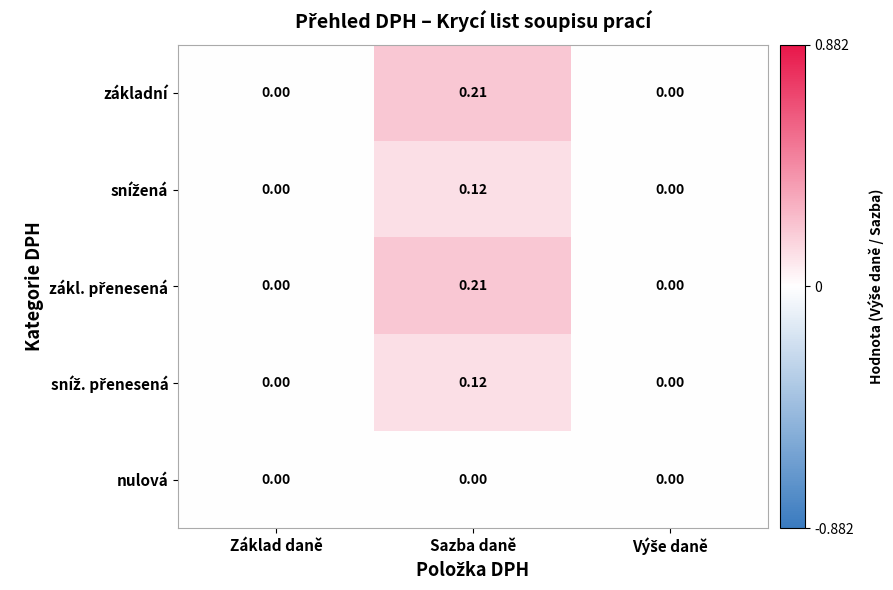

At which category is the sum across all series the highest?

Sazba daně